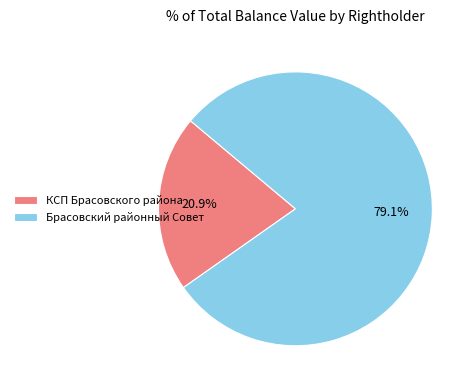

How much of the chart is everything except КСП Брасовского района?

79.1%